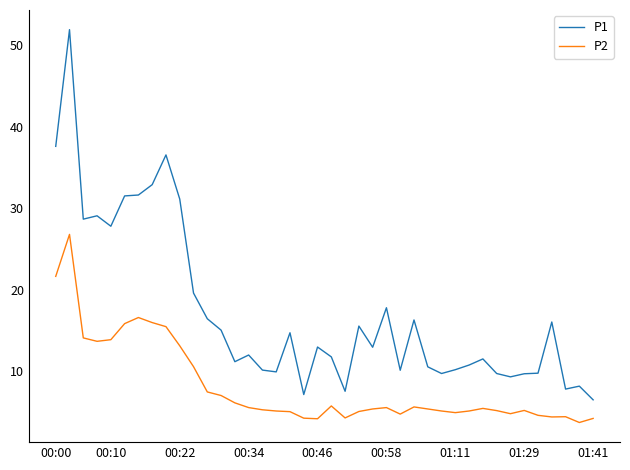

Which series has the largest range (max minus min)?

P1